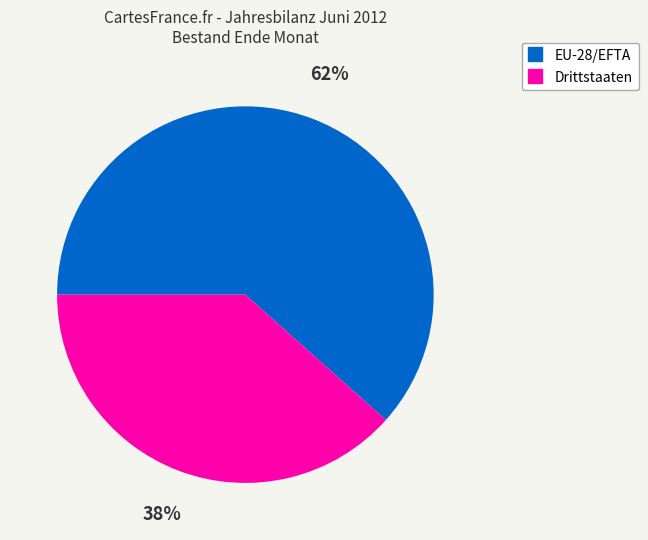

To the nearest percent, what percentage of the pie is EU-28/EFTA?

62%